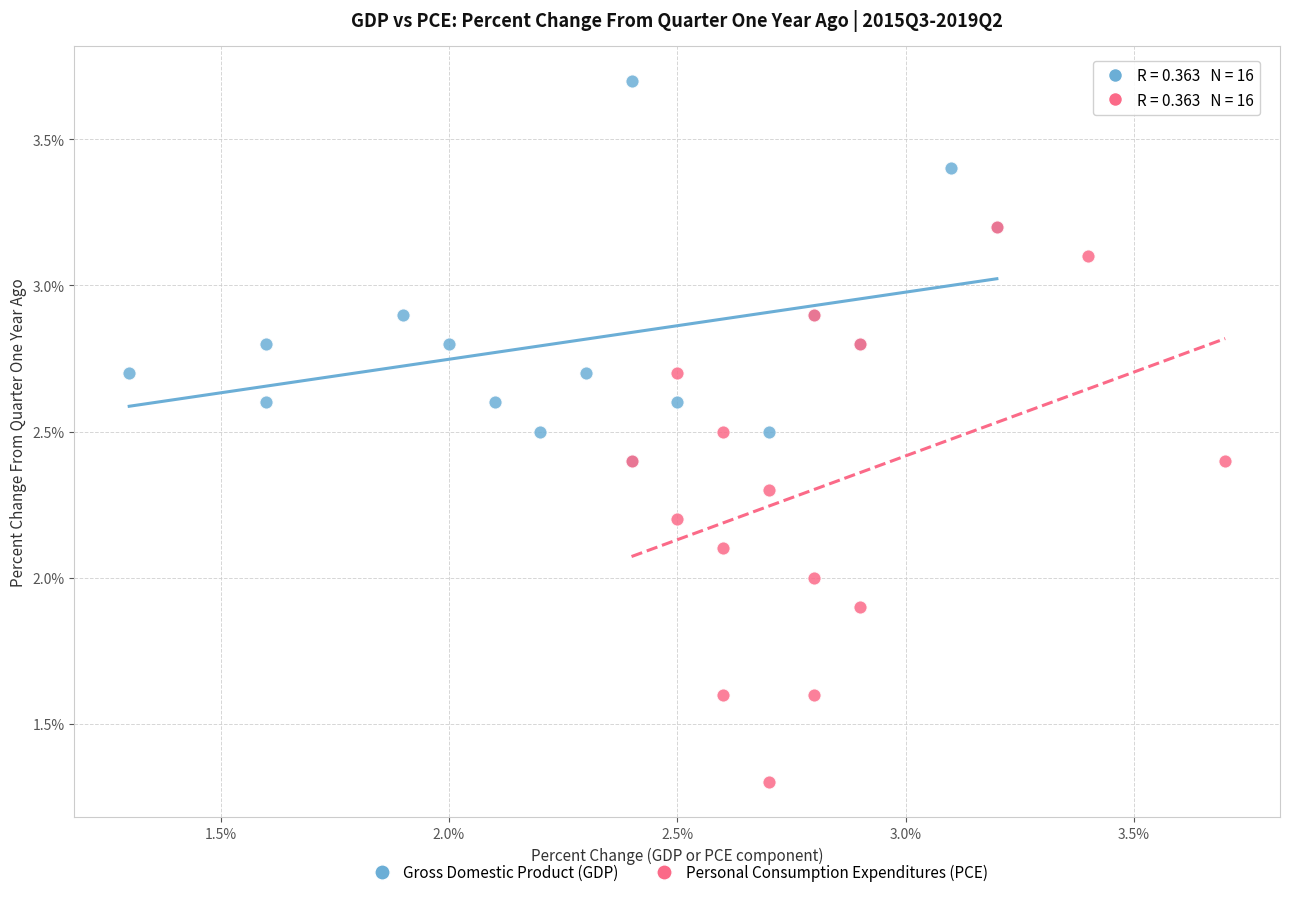

Which series contains the lowest Y value?

Personal Consumption Expenditures (PCE)